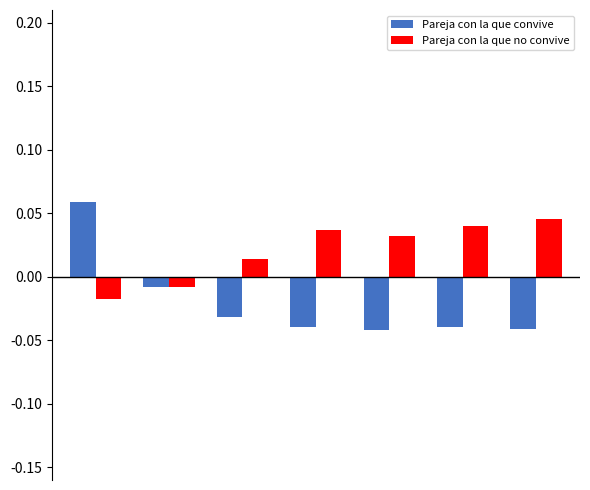

Does the chart contain stacked bars?

No